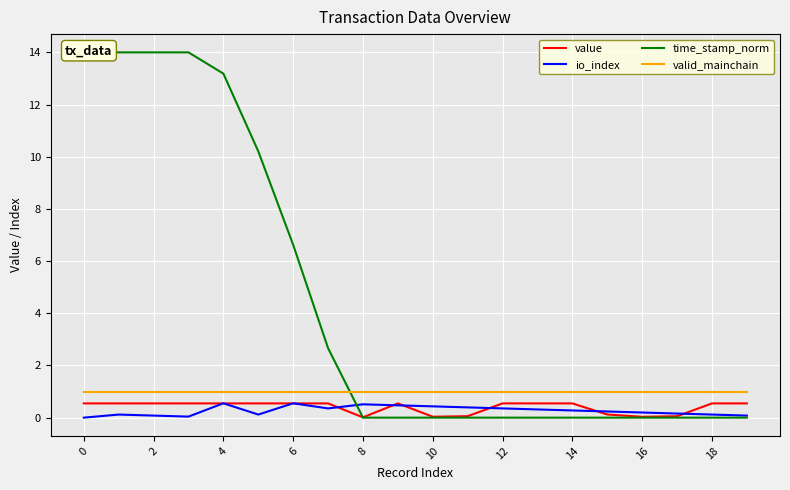

What is the approximate value of valid_mainchain at 6?

1.0